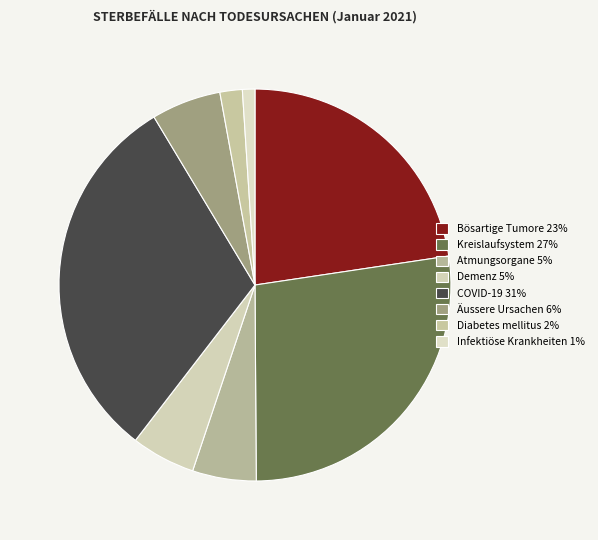

The Kreislaufsystem slice represents 15% of the pie. True or false?

False